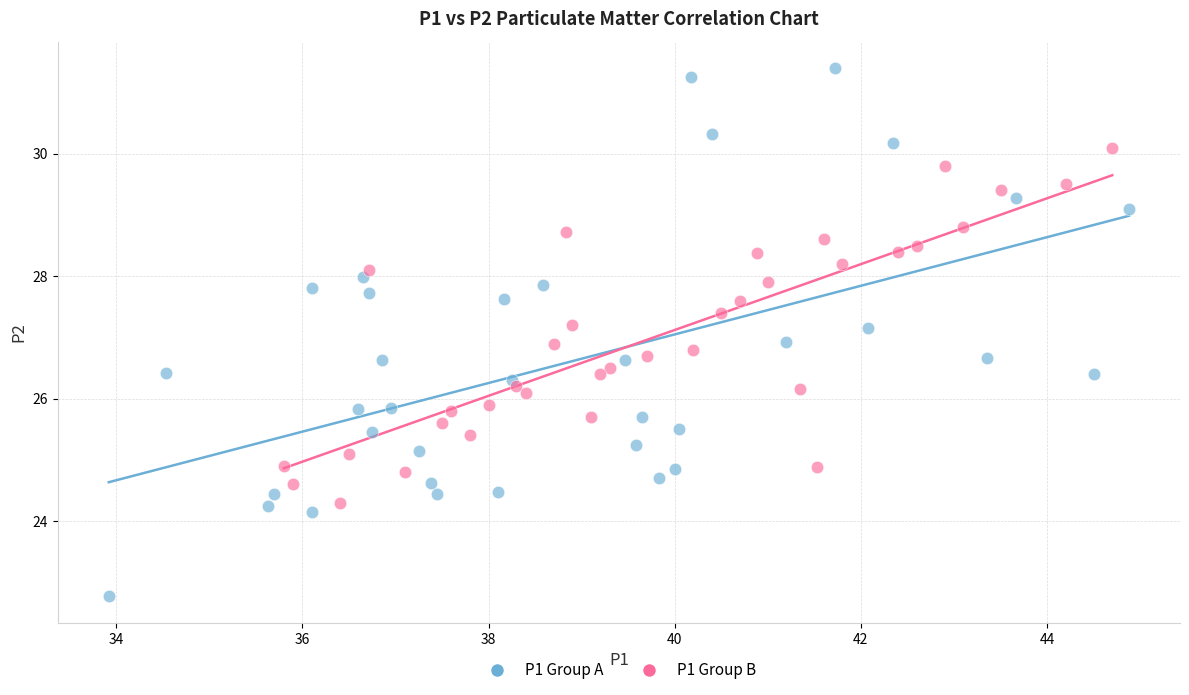

Which series reaches the maximum Y coordinate?

P1 Group A